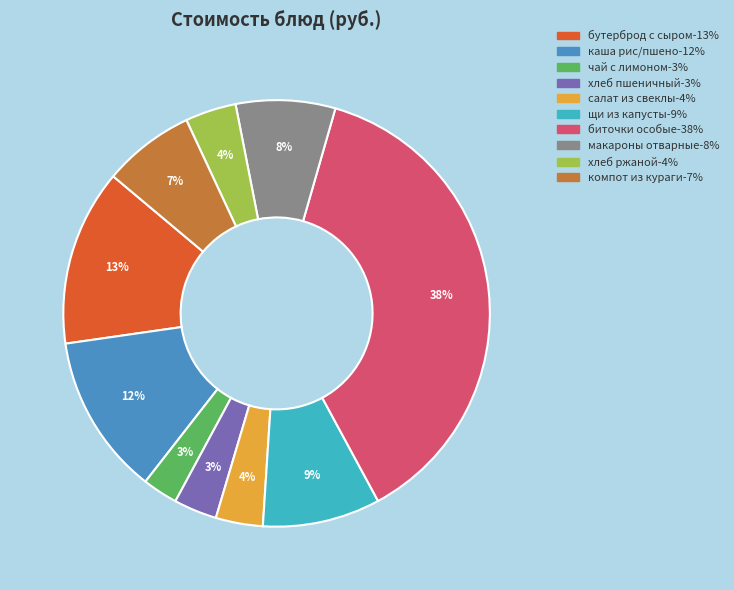

To the nearest percent, what is the average slice percentage?

10%